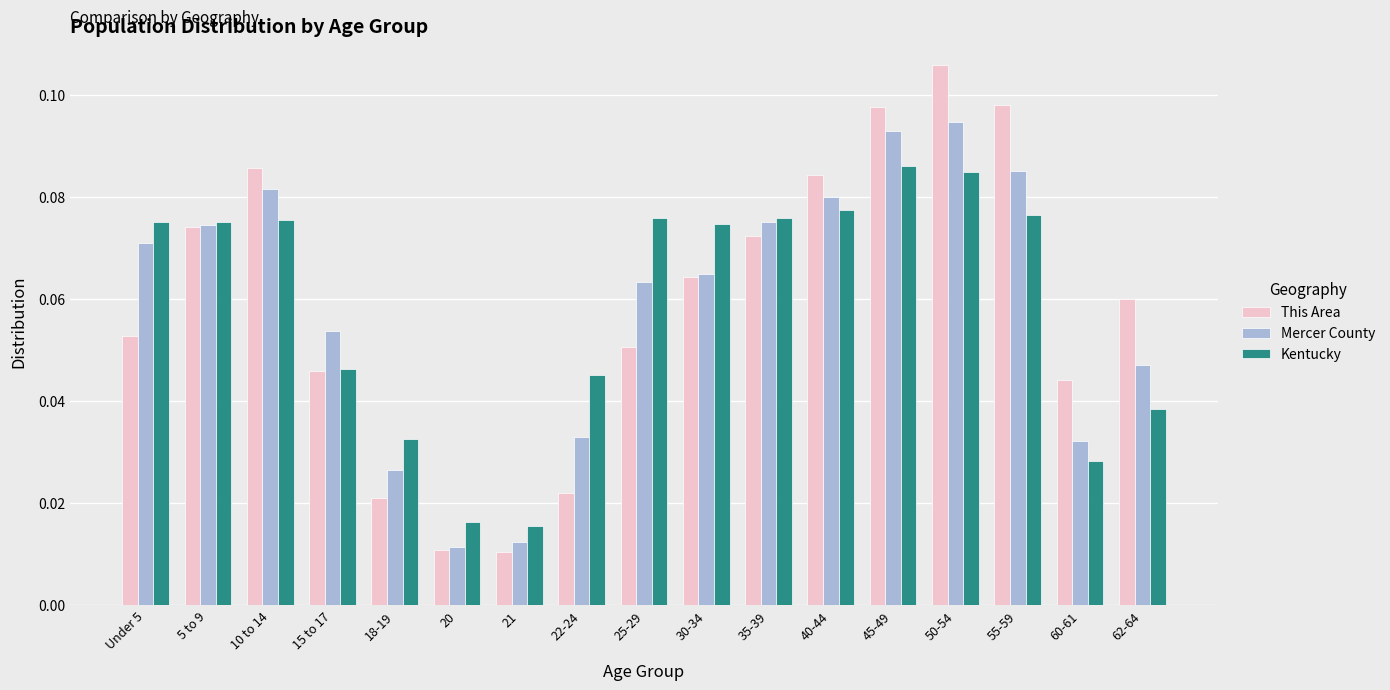

How many bars are there in each group?

3